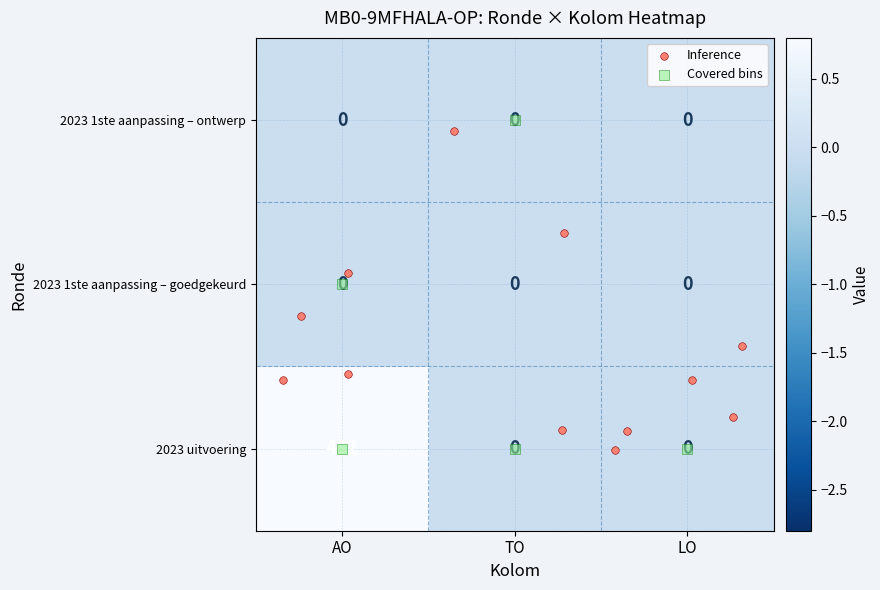

What is the highest value of the 2023 uitvoering series?

482